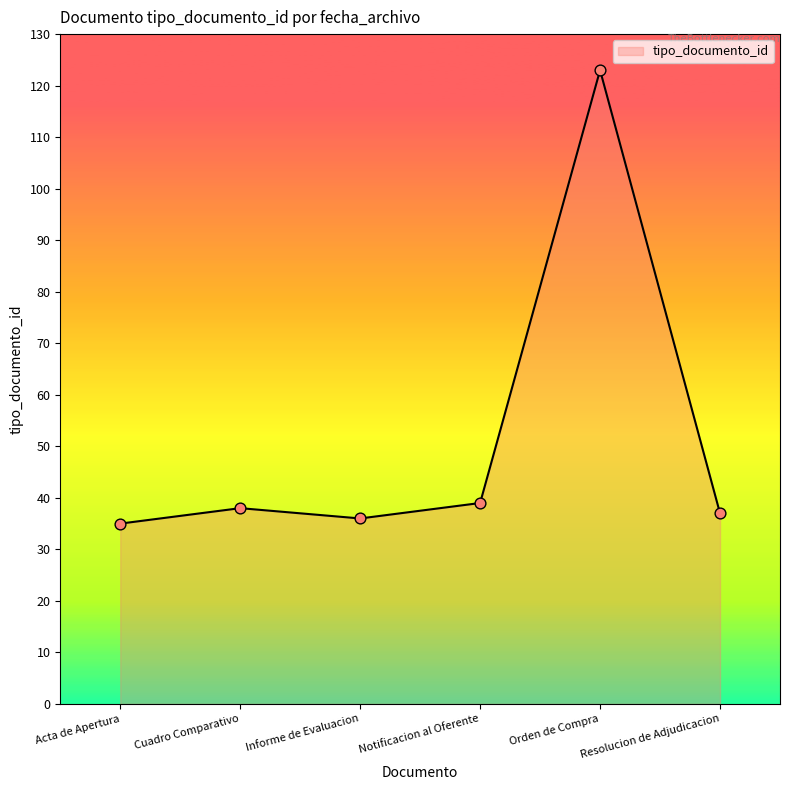

Approximately how many times larger is the value at Notificacion al Oferente compared to Orden de Compra?

0.3